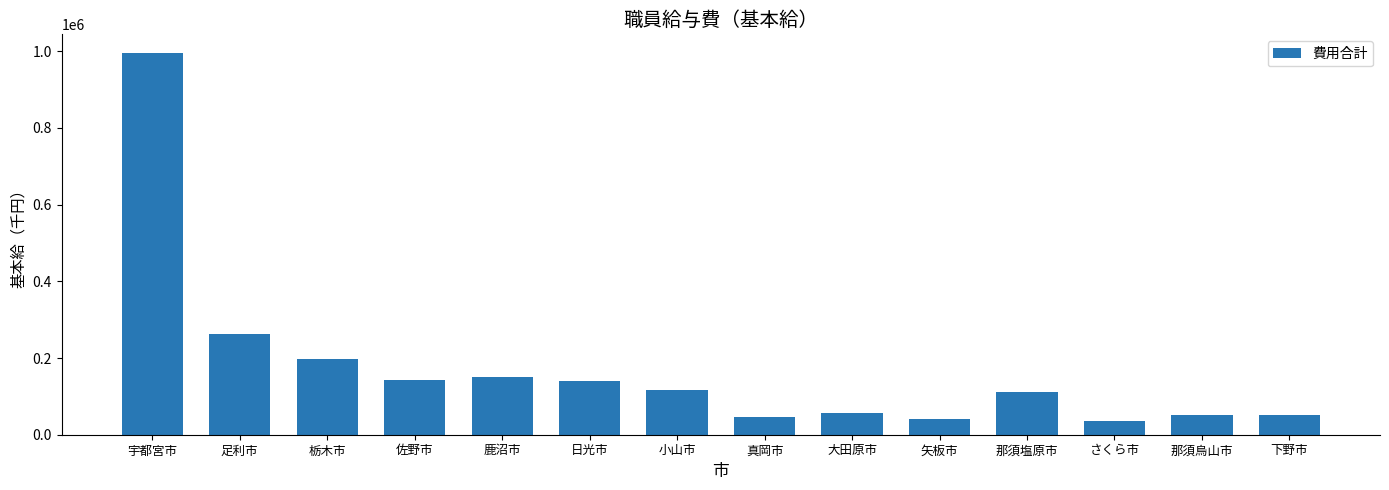

At which category does the chart reach its peak across all series?

宇都宮市